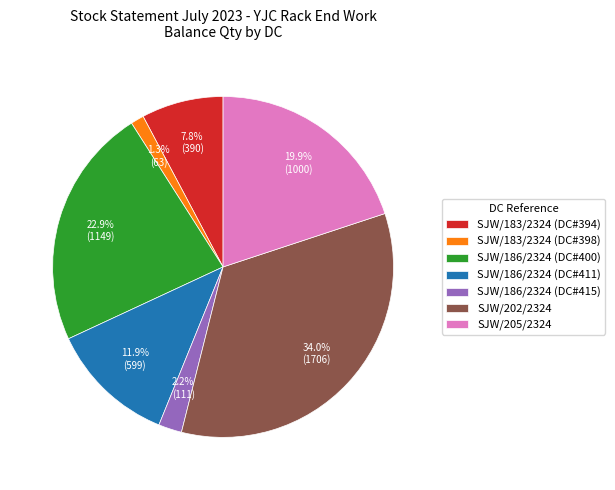

To the nearest percent, what is the difference between the largest and smallest slice percentages?

33%